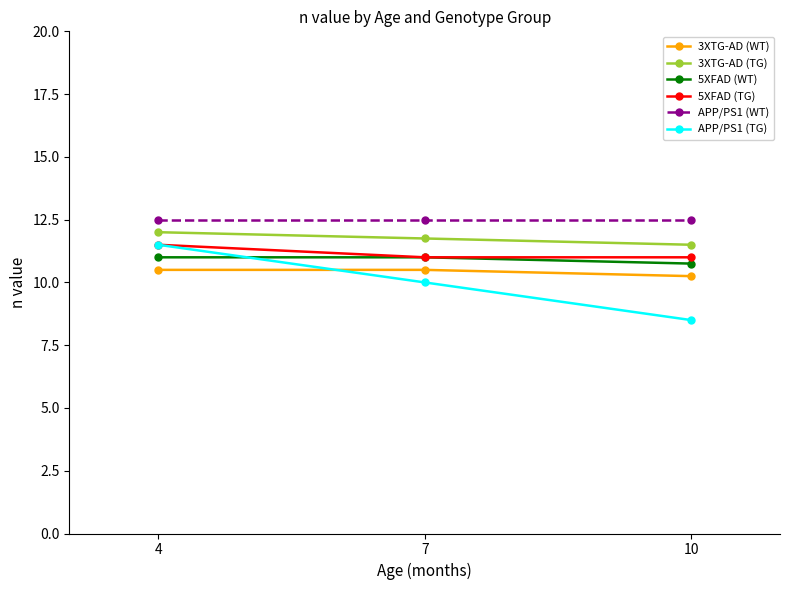

How many series are shown in this chart?

6